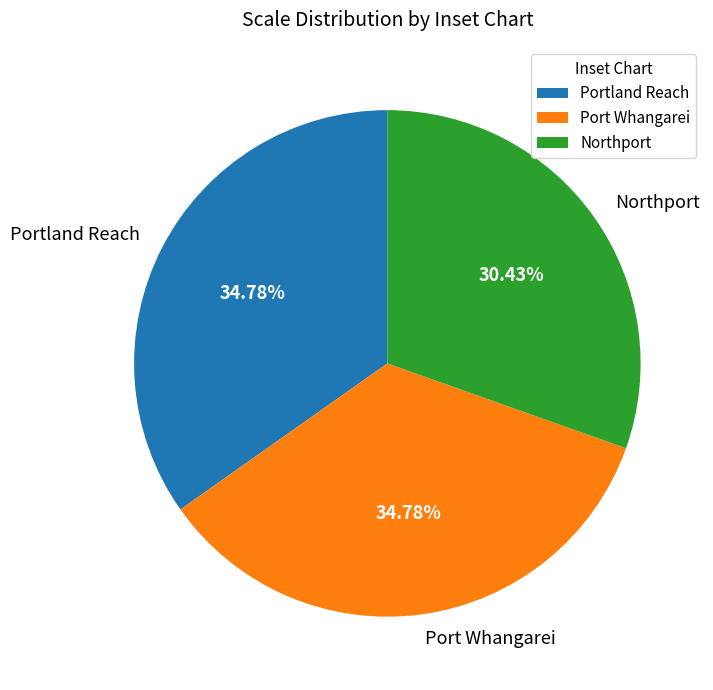

To the nearest percent, what percentage of the pie is Portland Reach?

35%